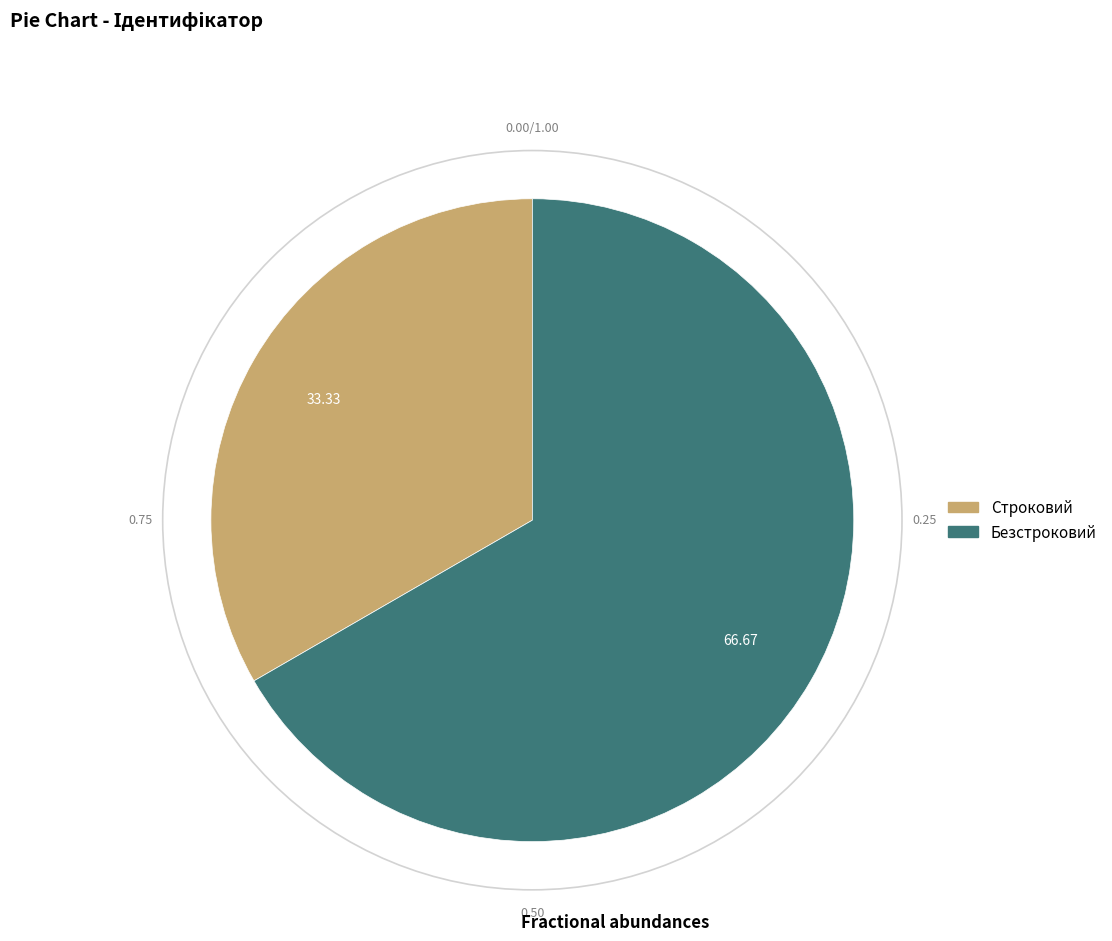

Is the sum of Строковий and Безстроковий greater than half?

Yes